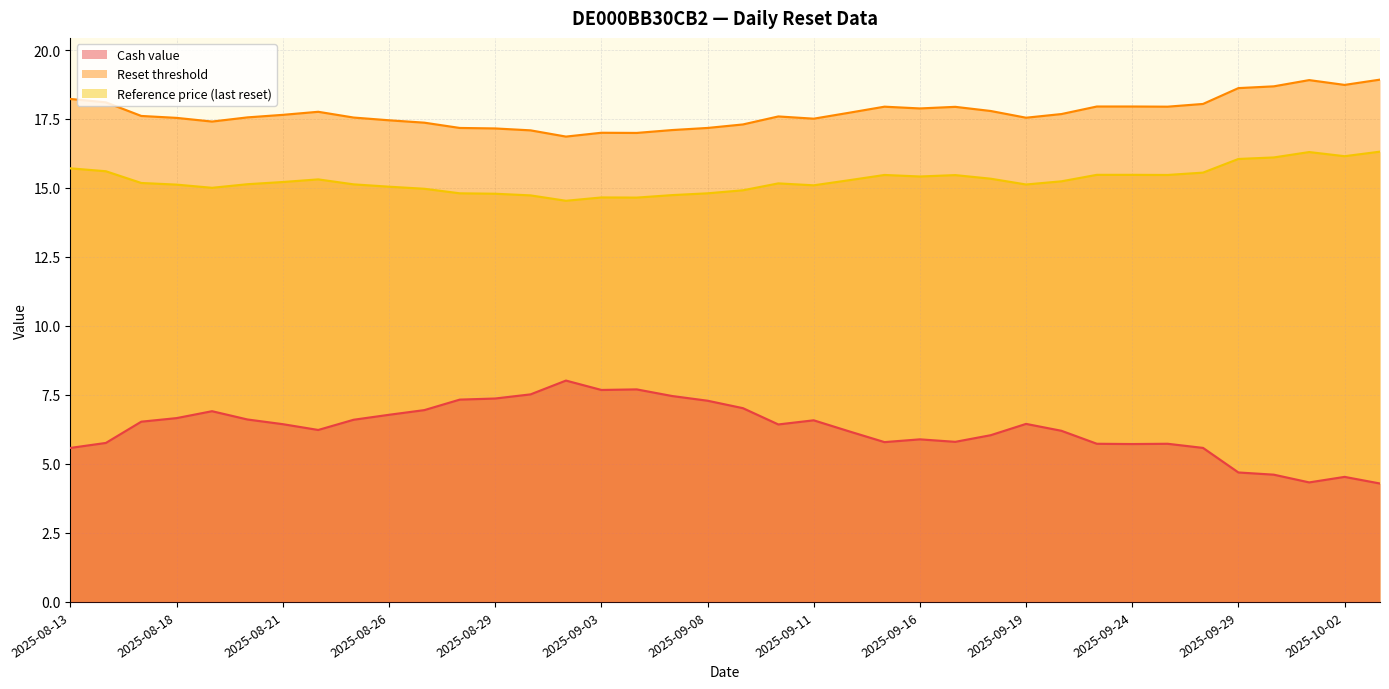

True or false: Cash value has a value of 4.6 at 2025-09-30.

True